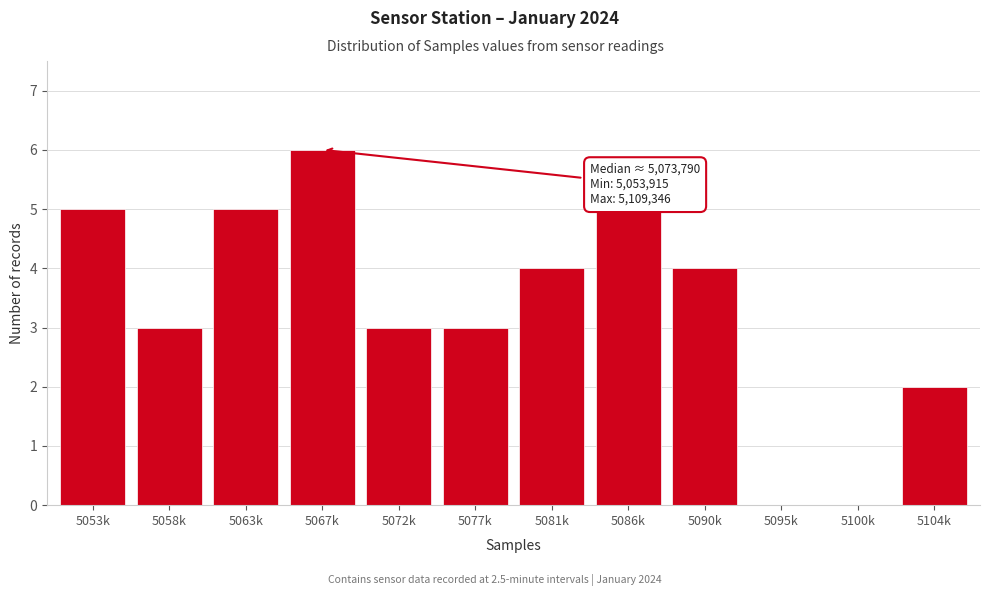

Reading left to right, transcribe all the data shown in this chart.

5053k=5	5058k=3	5063k=5	5067k=6	5072k=3	5077k=3	5081k=4	5086k=5	5090k=4	5095k=0	5100k=0	5104k=2